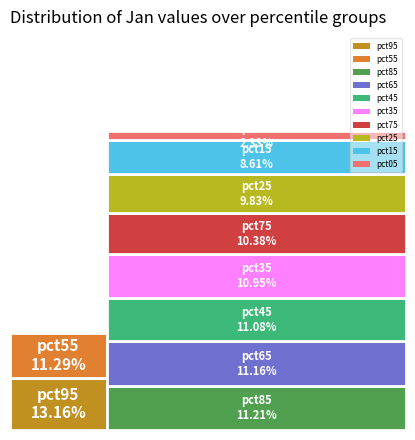

Combined, do pct55 and pct45 account for over 50%?

No